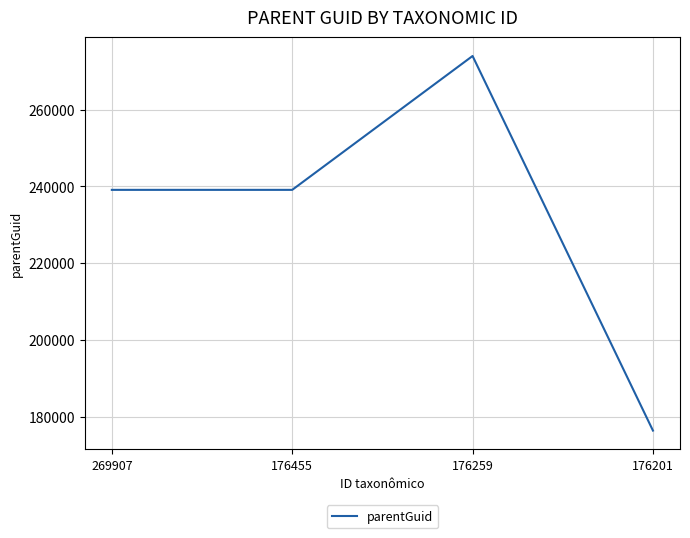

What is the change in value from 176259 to 176201?

-97685